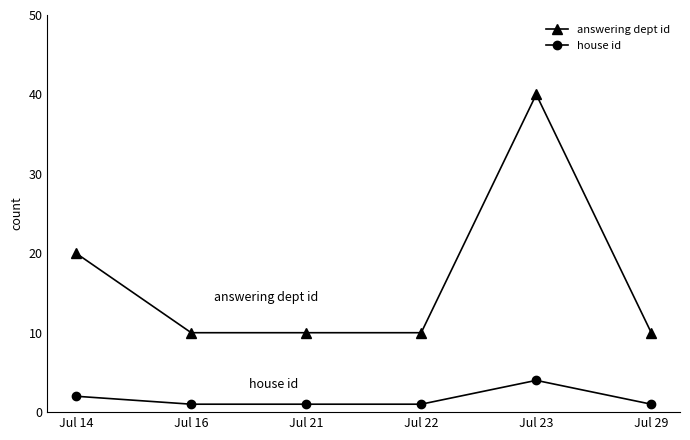

Does the chart have visible grid lines?

No